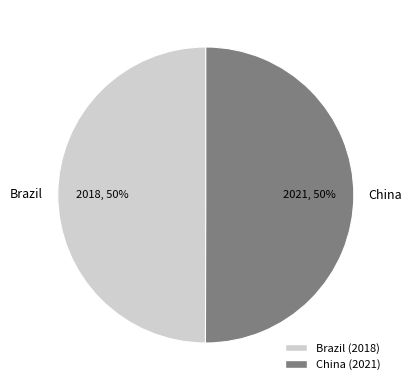

The China slice represents 50% of the pie. True or false?

True